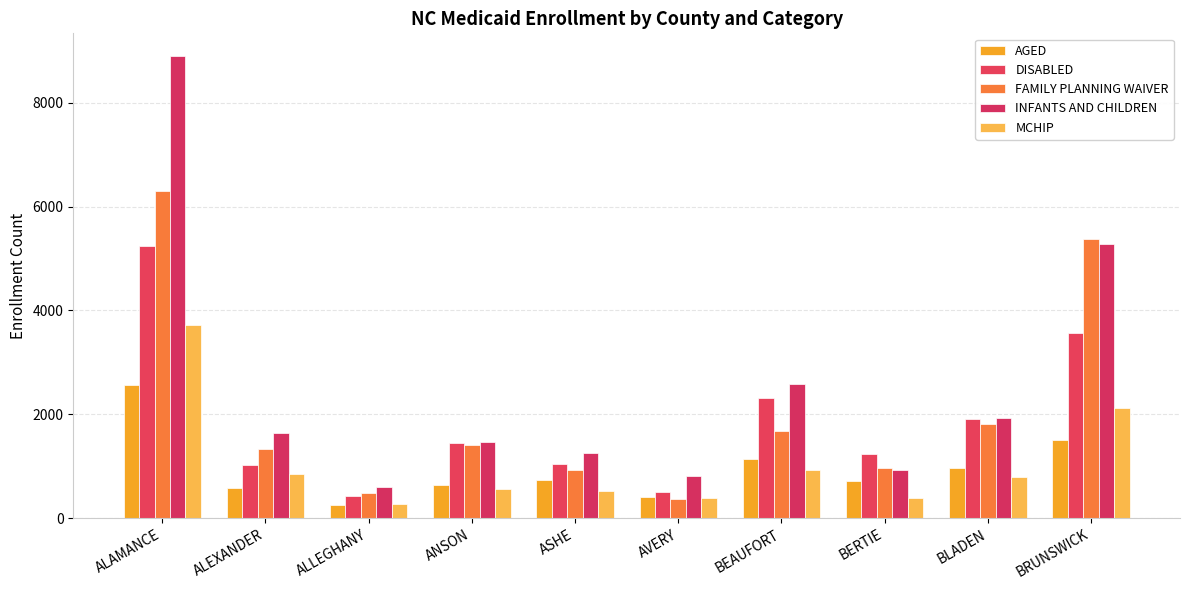

What is the sum of all DISABLED values?

18718